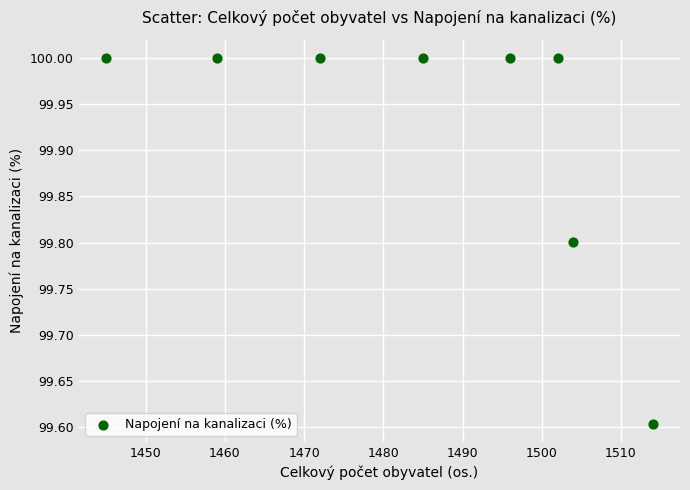

What Y value in the scatter plot is closest to 99?

99.6